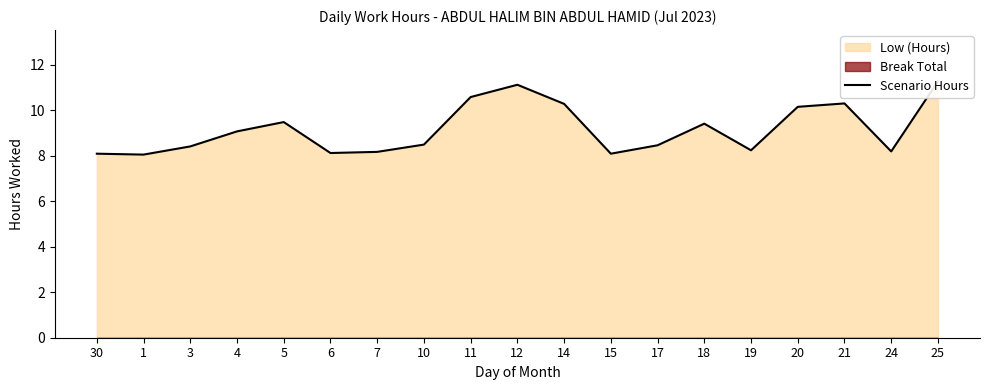

What is the ratio of the value at 5 to the value at 14?

0.9